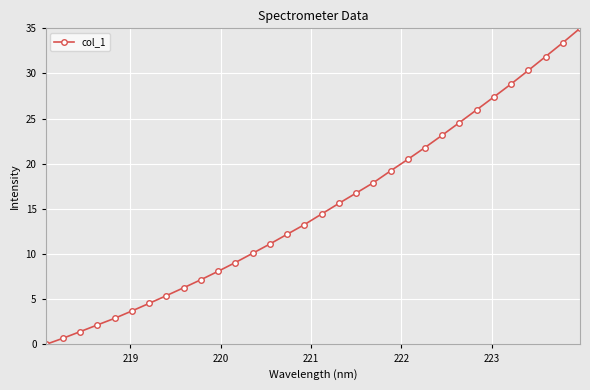

What is the difference between the maximum and minimum values?

35.0